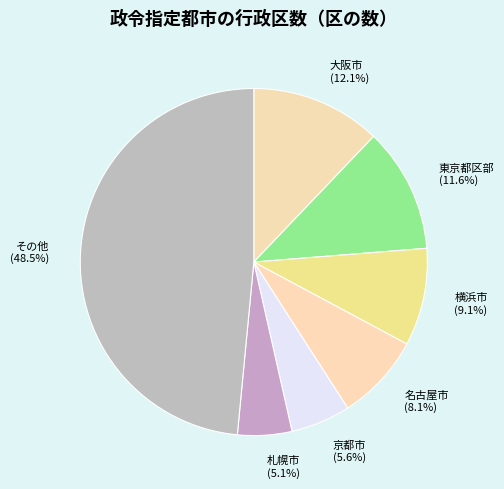

Which category has the smallest portion of the pie?

札幌市